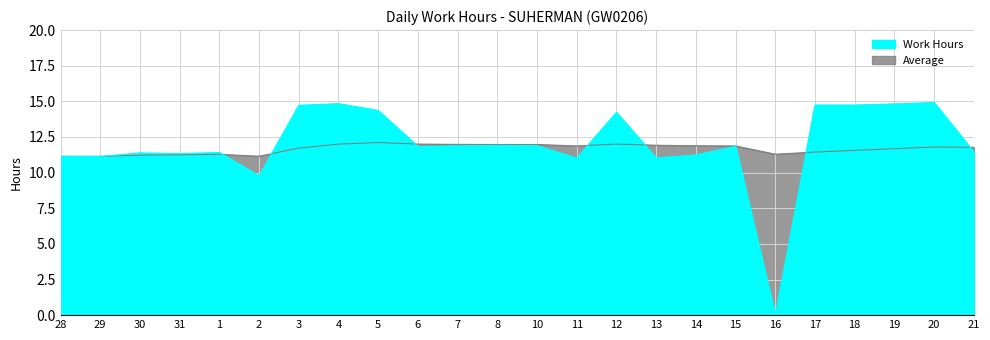

What is the difference between the Work Hours values at 13 and 21?

0.4